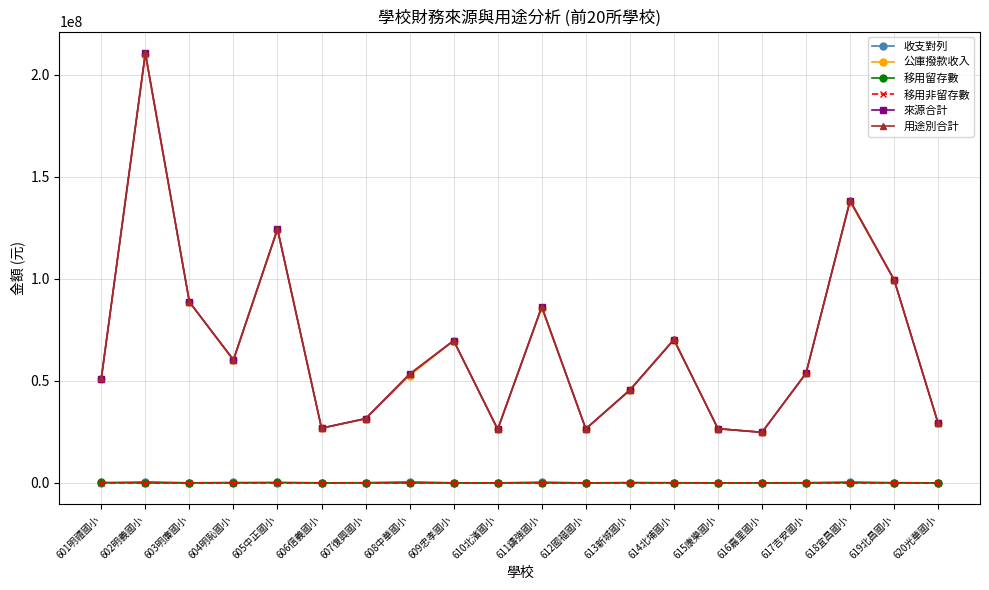

True or false: 來源合計 and 收支對列 cross at least once.

False